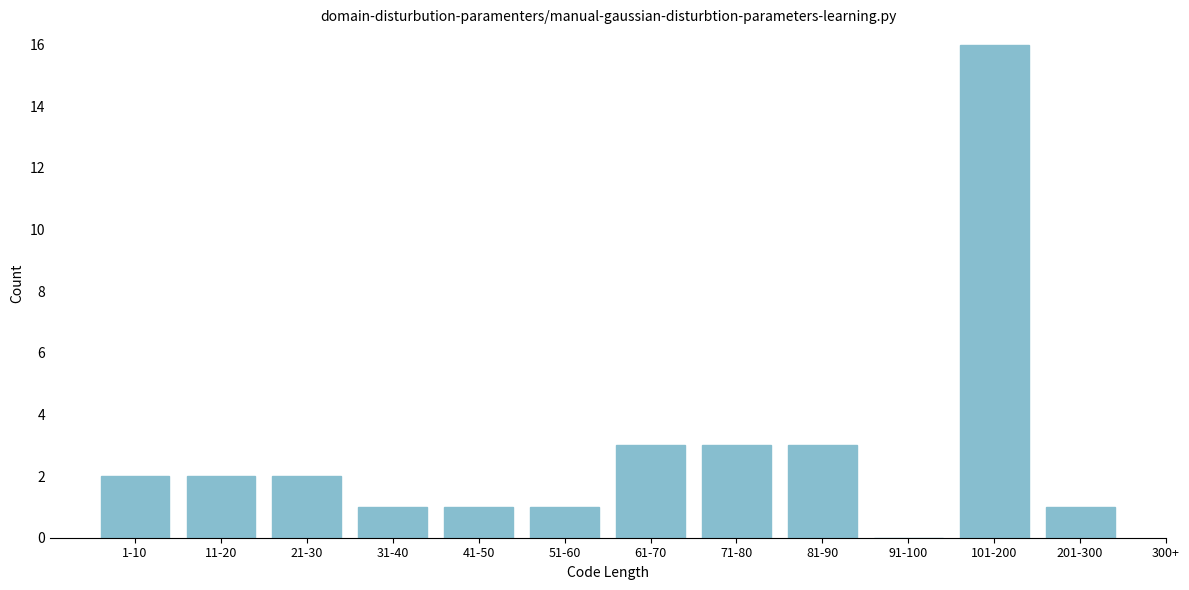

Reading left to right, what are all the values shown in this chart?

1-10=2	11-20=2	21-30=2	31-40=1	41-50=1	51-60=1	61-70=3	71-80=3	81-90=3	91-100=0	101-200=16	201-300=1